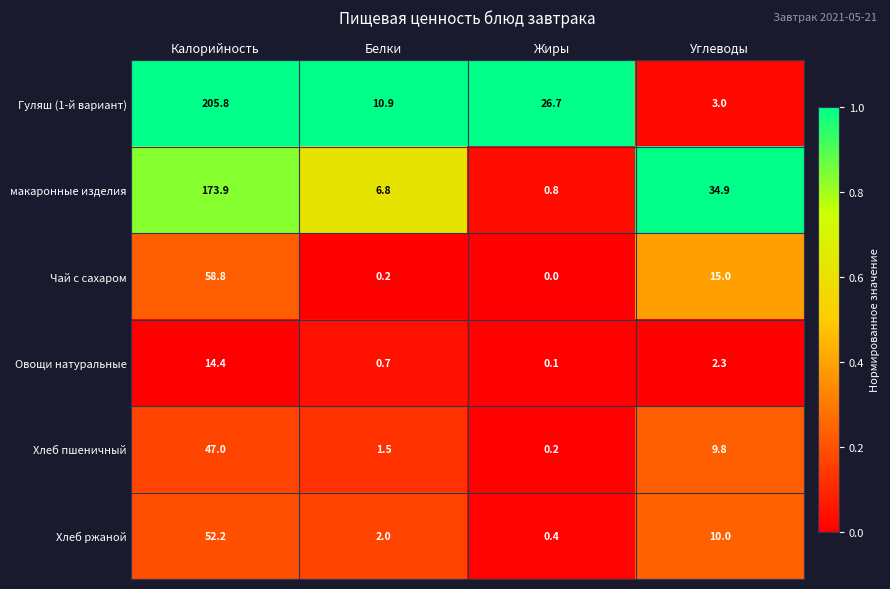

Is it true that Гуляш (1-й вариант) equals 3.0 at Углеводы?

True